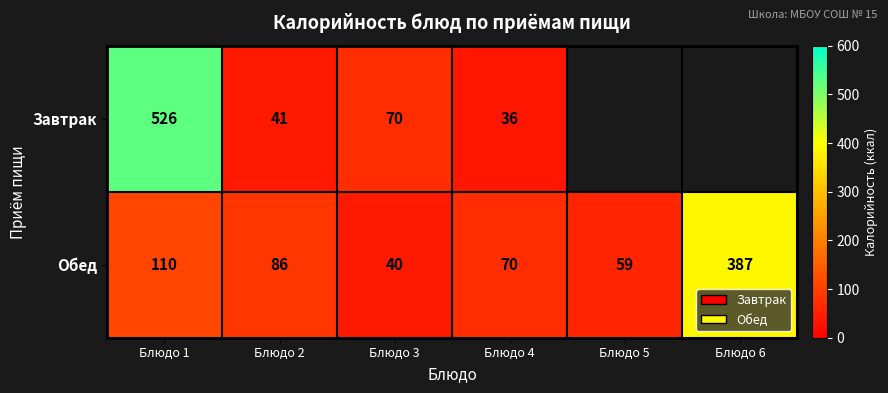

At how many categories does at least one series exceed 272?

2